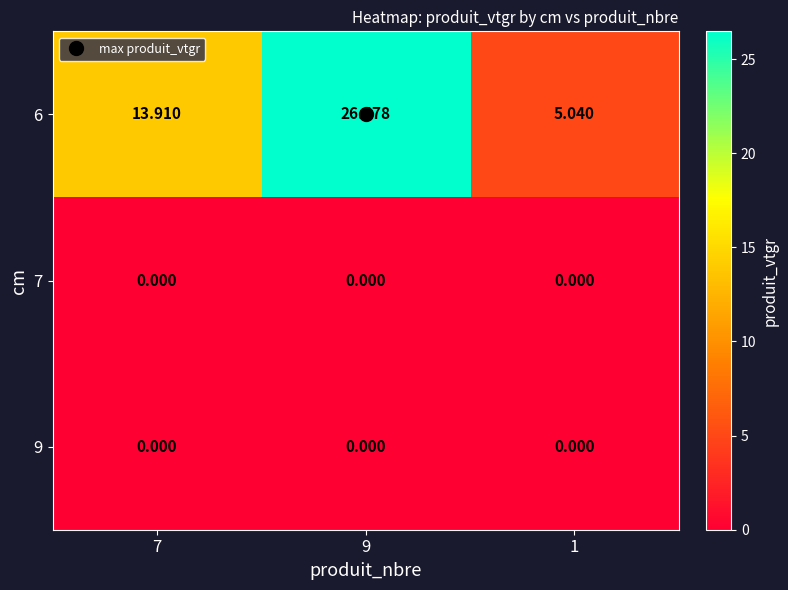

What is the difference between the highest and lowest values at 9?

26.5